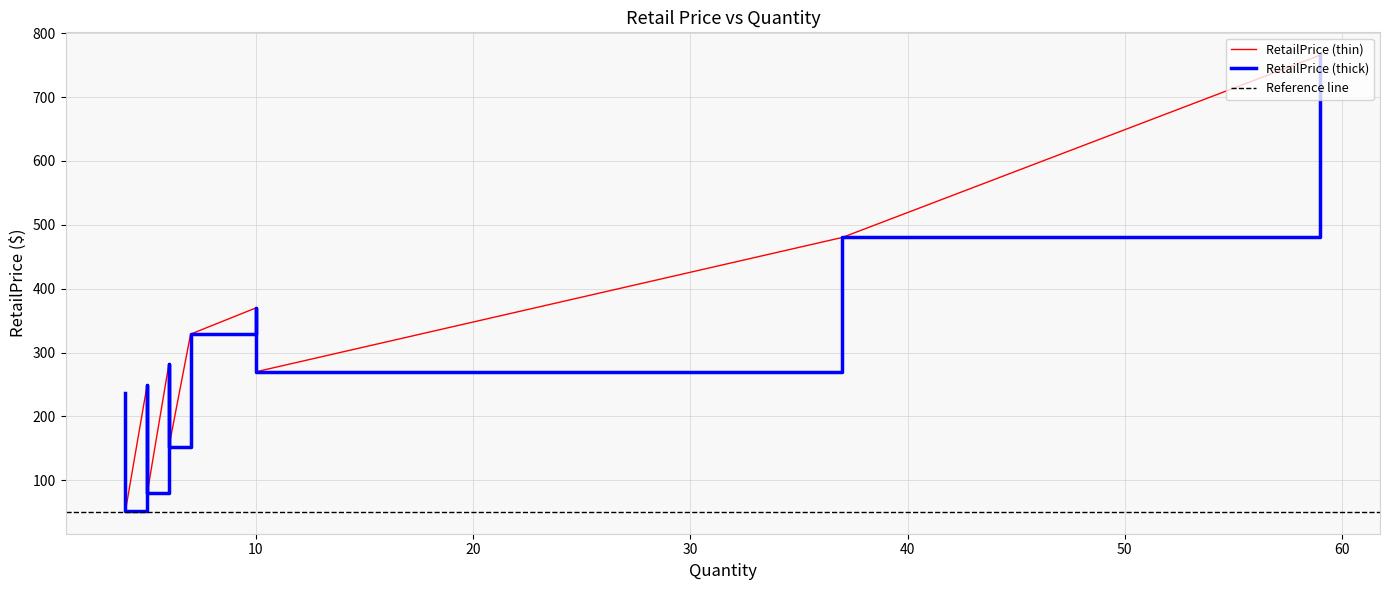

Which label corresponds to the smallest value in the chart?

4